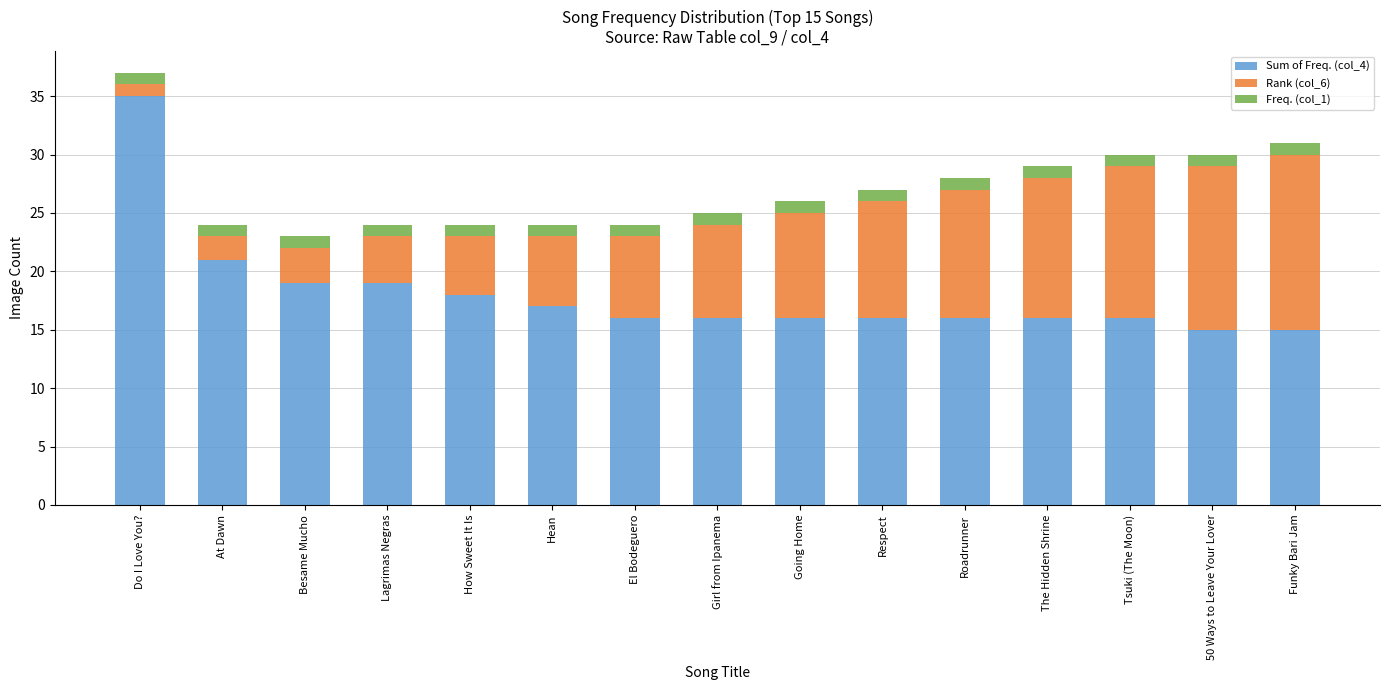

At which label does Sum of Freq. (col_4) reach its peak?

Do I Love You?